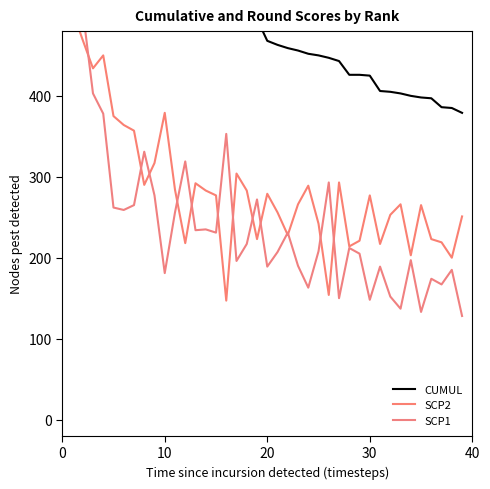

Does the chart have visible grid lines?

No